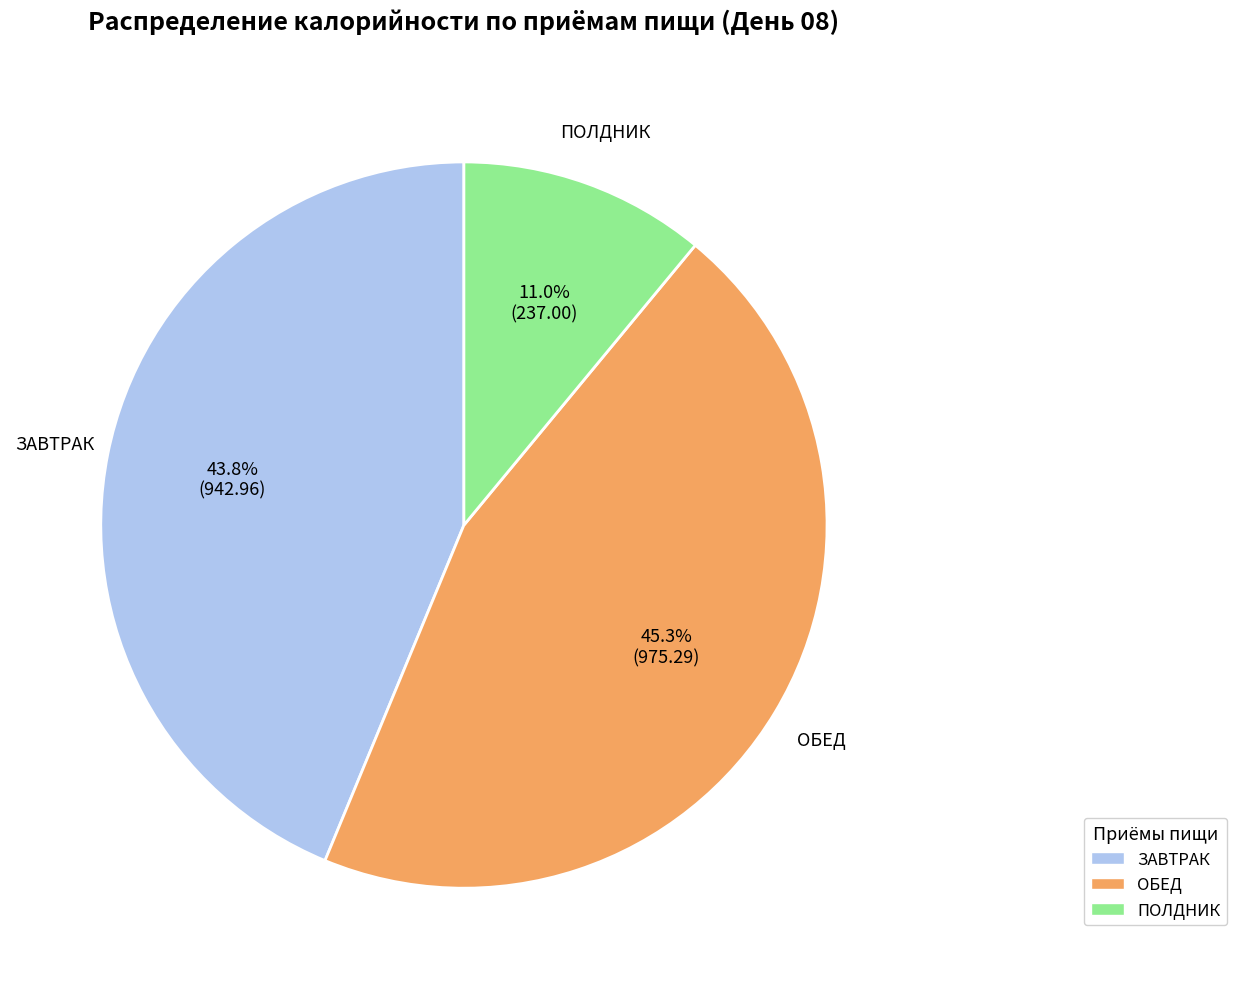

Rank the categories by value from lowest to highest.

ПОЛДНИК, ЗАВТРАК, ОБЕД